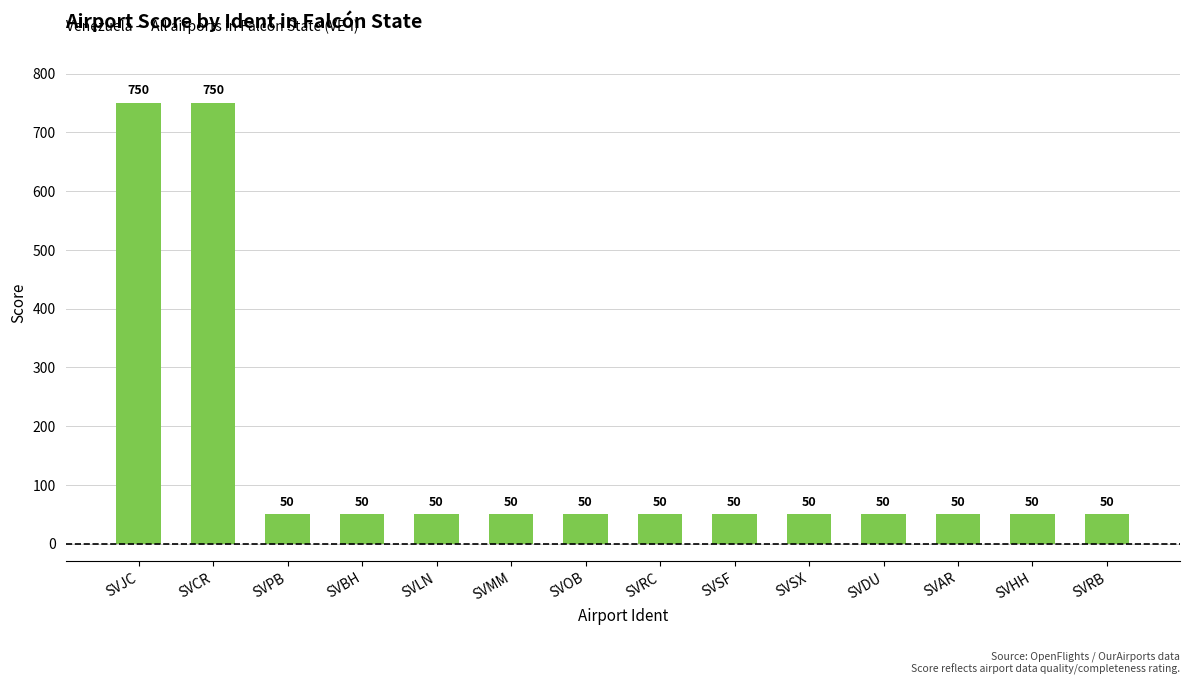

What is the approximate value at SVDU, to the nearest 10?

50